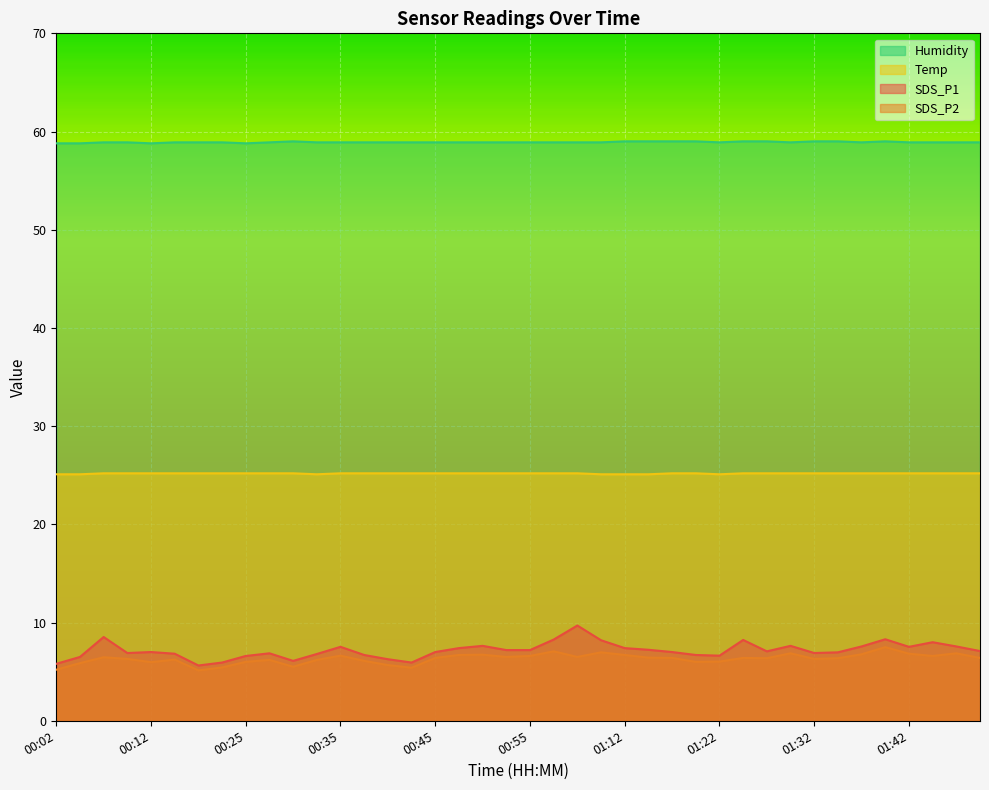

How many lines are shown in the chart?

4